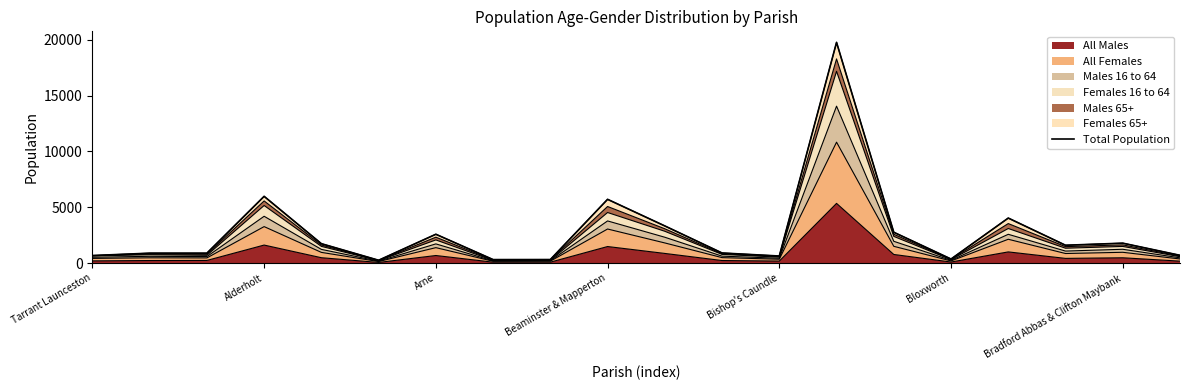

How many interior local peaks (higher than both neighbors) does the data have?

6